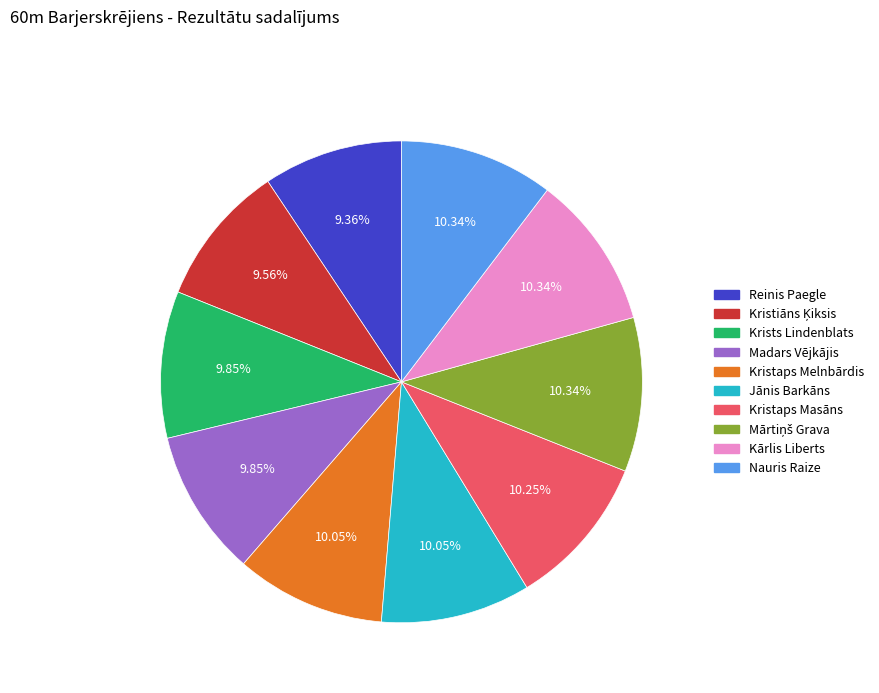

Is the sum of Kristaps Masāns and Nauris Raize greater than half?

No